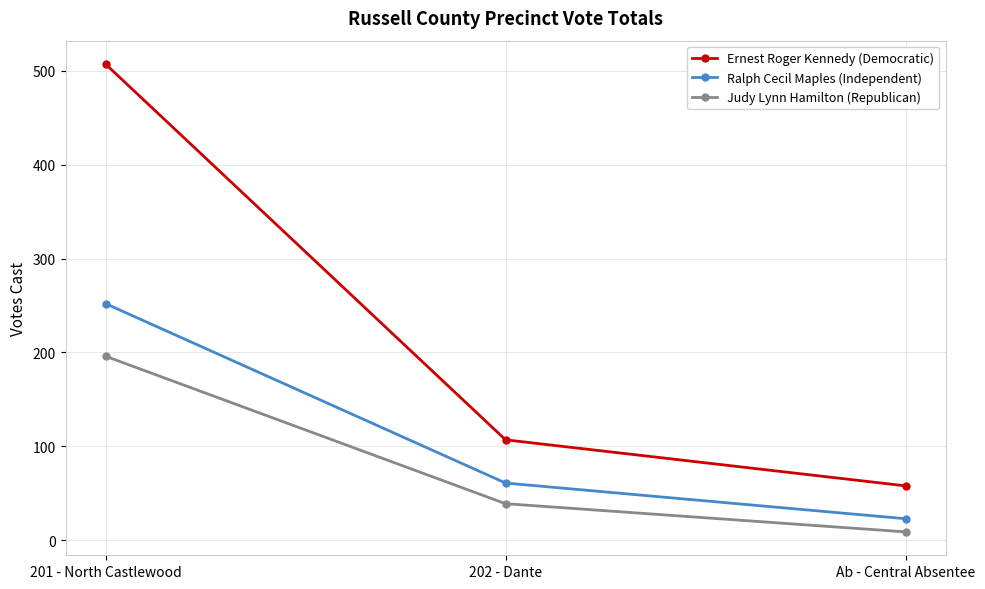

What are all the series names shown in the legend?

Ernest Roger Kennedy (Democratic), Ralph Cecil Maples (Independent), Judy Lynn Hamilton (Republican)